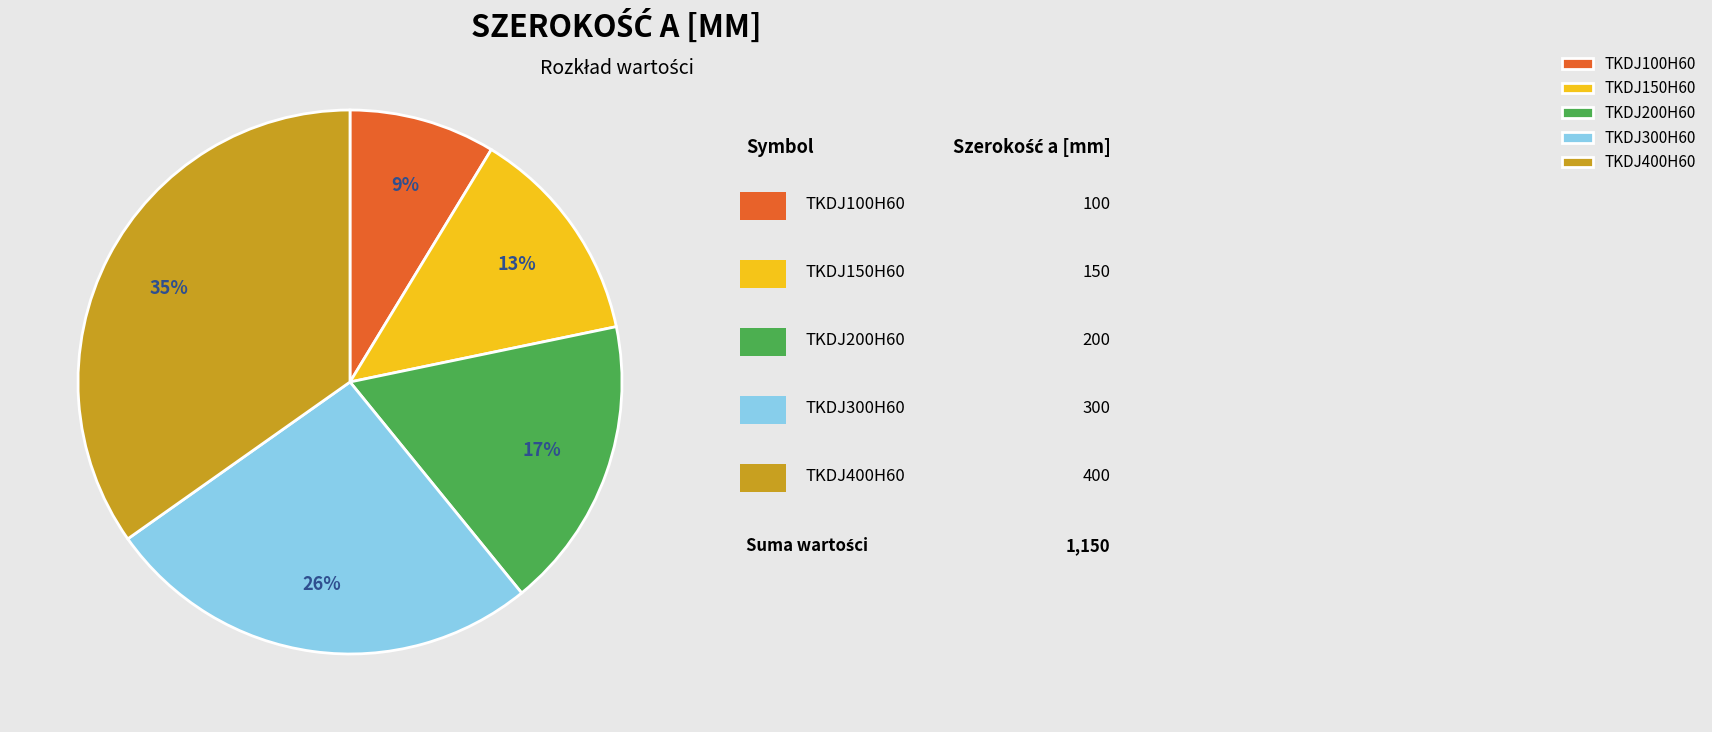

Rank the categories by value from lowest to highest.

TKDJ100H60, TKDJ150H60, TKDJ200H60, TKDJ300H60, TKDJ400H60